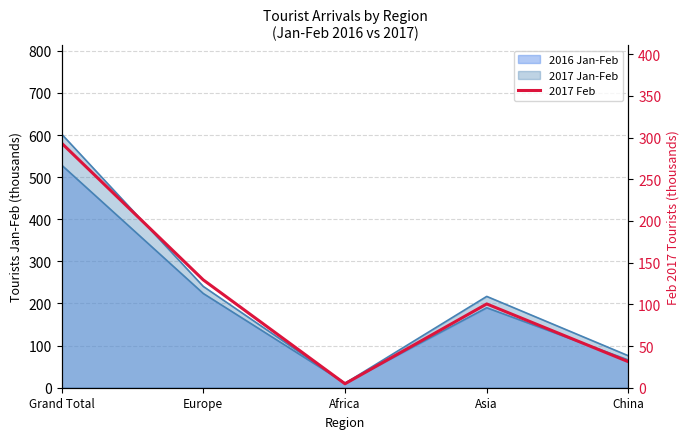

Rank the categories by value from lowest to highest.

Africa, China, Asia, Europe, Grand Total